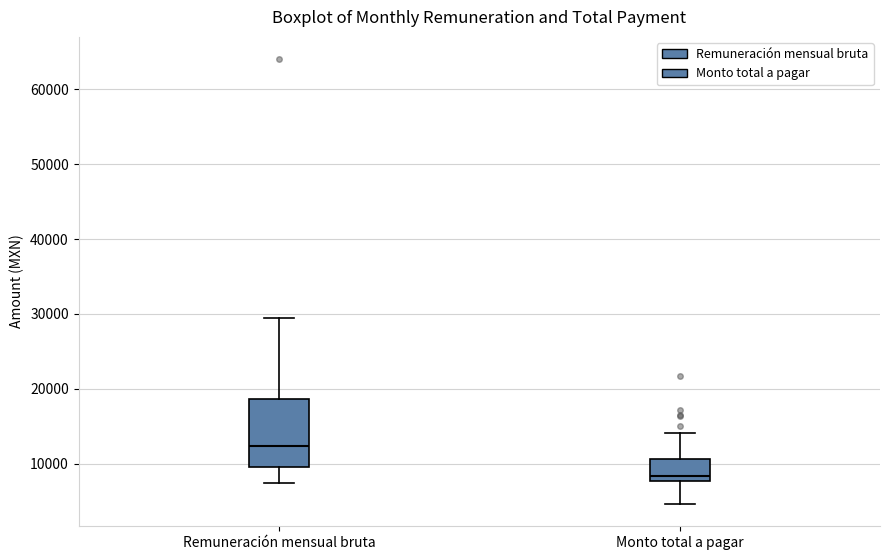

Reading left to right, transcribe this box plot: for each box, give where its median line is, the range the box spans, and where its two whiskers end, as read against the y-axis. The values are not printed on the chart, so give them approximately, as read against the axis.

Remuneración mensual bruta: median 12000, box 9000 to 19000, whiskers 7000 to 29000
Monto total a pagar: median 8000 (just above the box's lower edge), box 8000 to 11000, whiskers 5000 to 14000